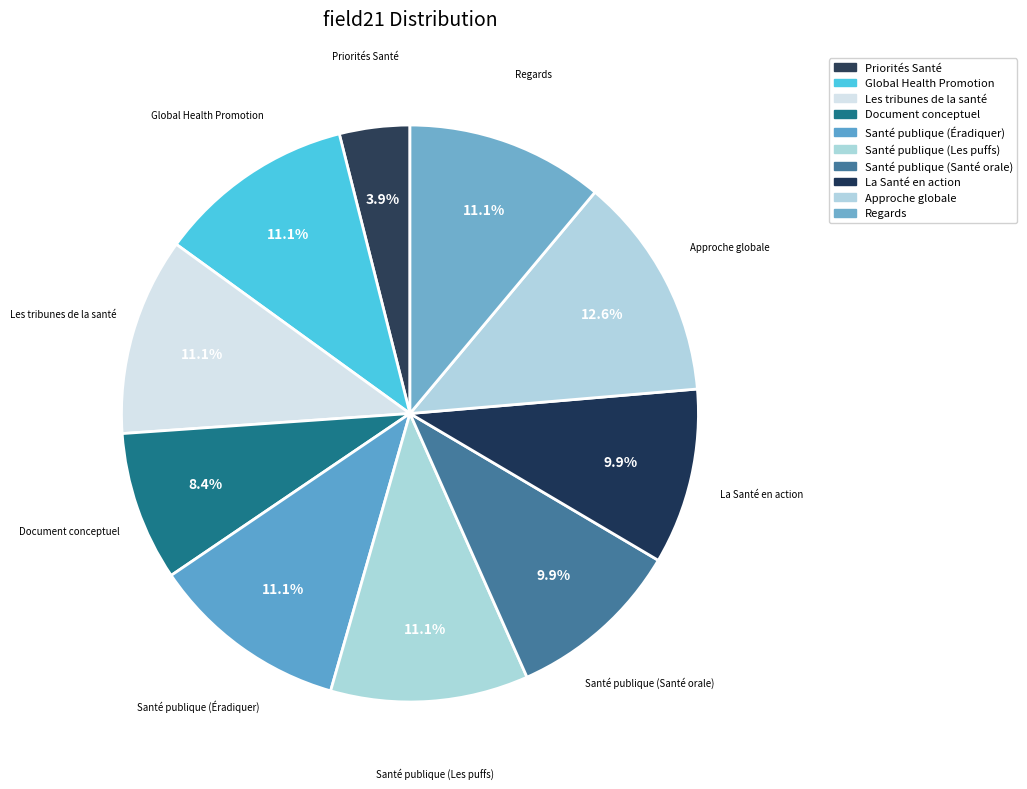

Count the number of slices in the pie.

10